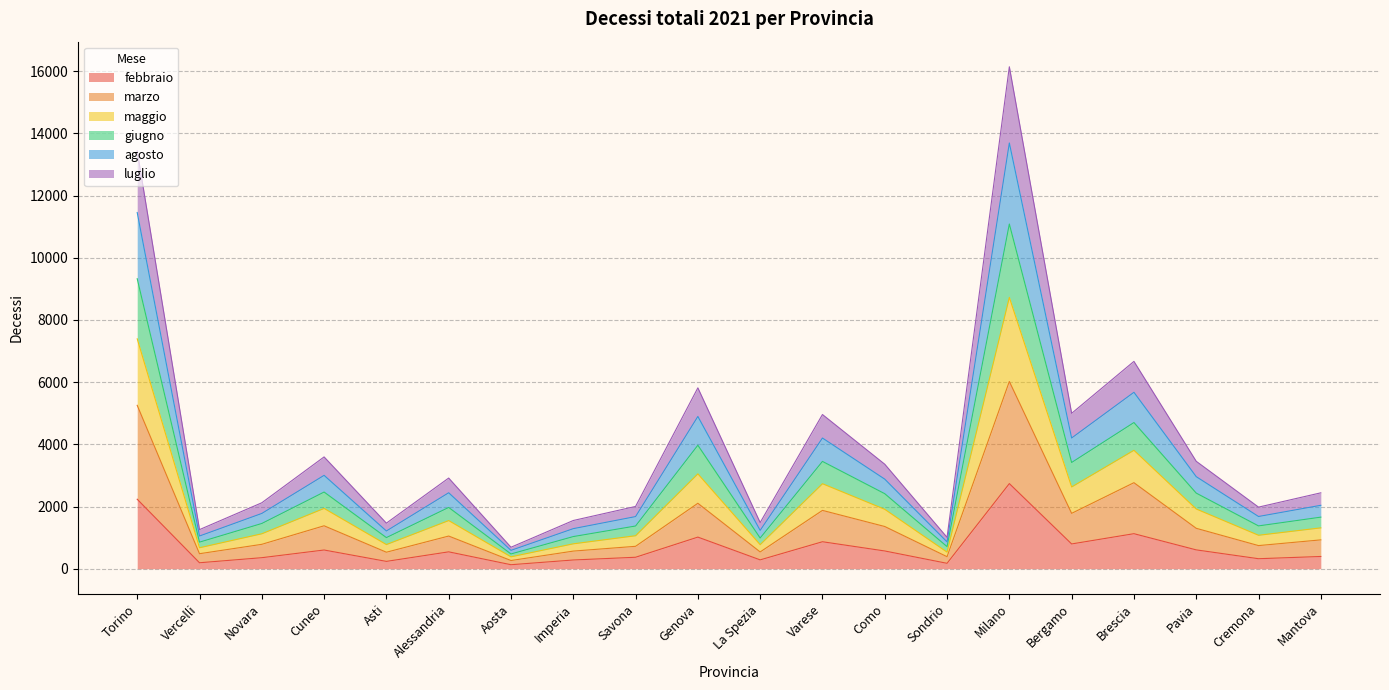

What is the total value across all series at Brescia?

6667